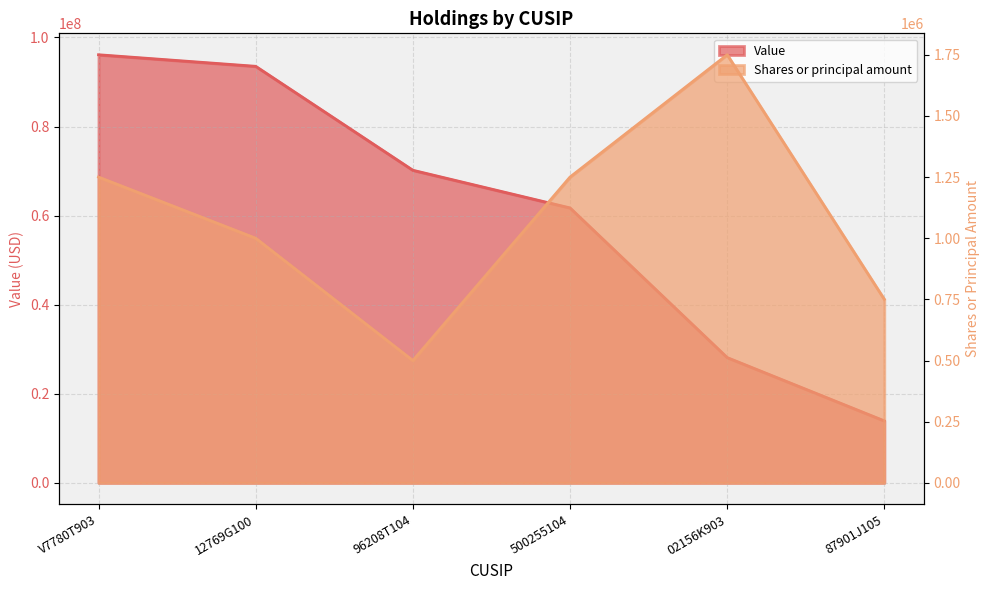

How many data points in Shares or principal amount are less than 1250000?

3